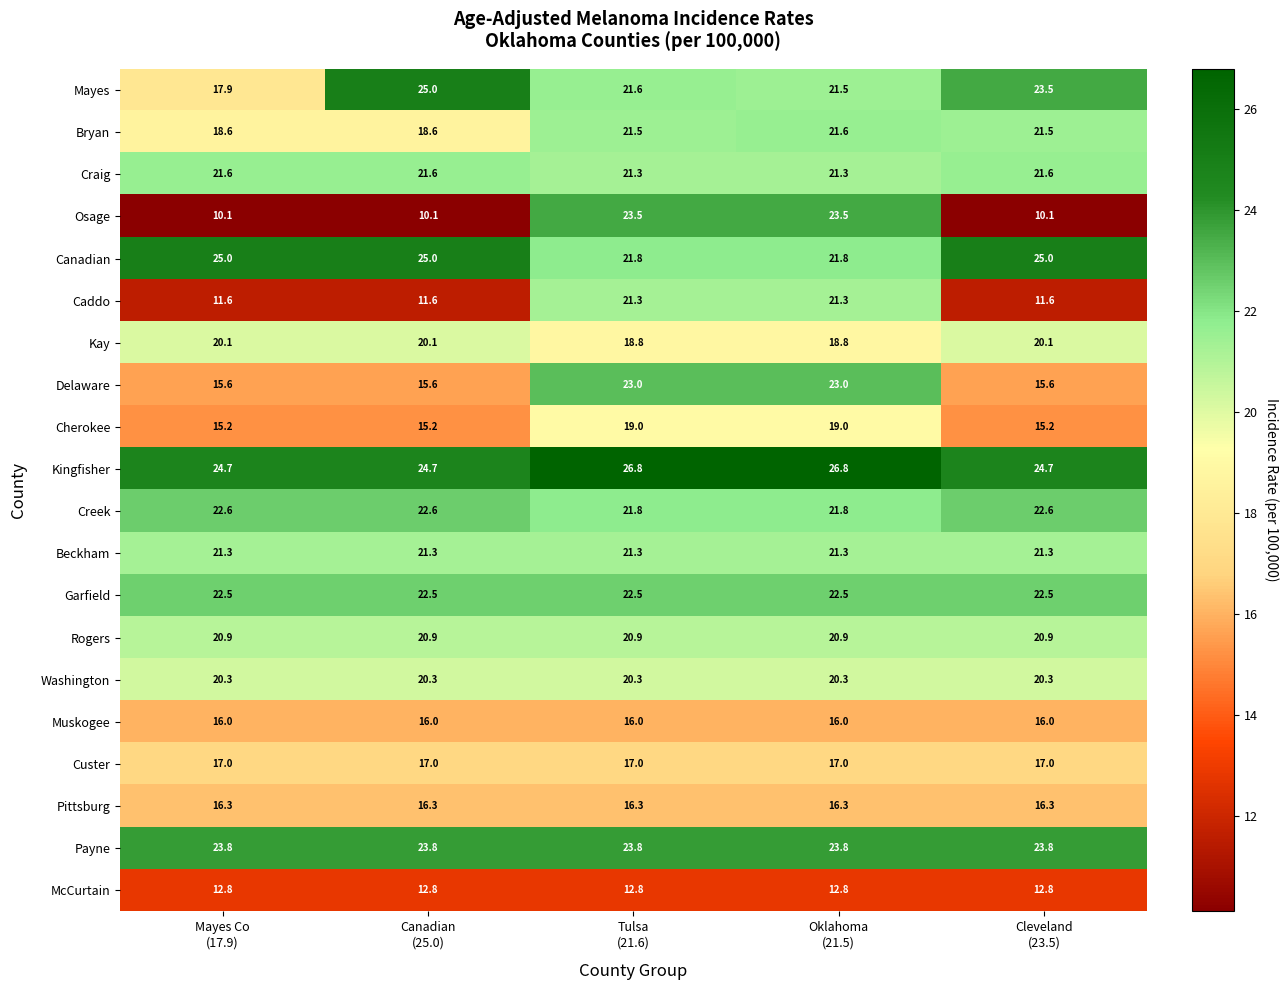

Which series has the largest total across all categories?

Kingfisher